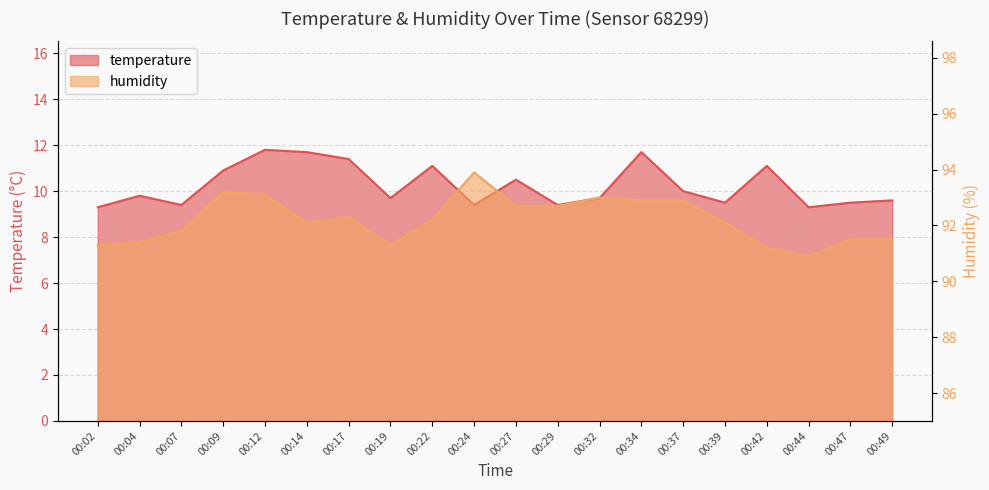

How many data points in humidity are less than 92?

8